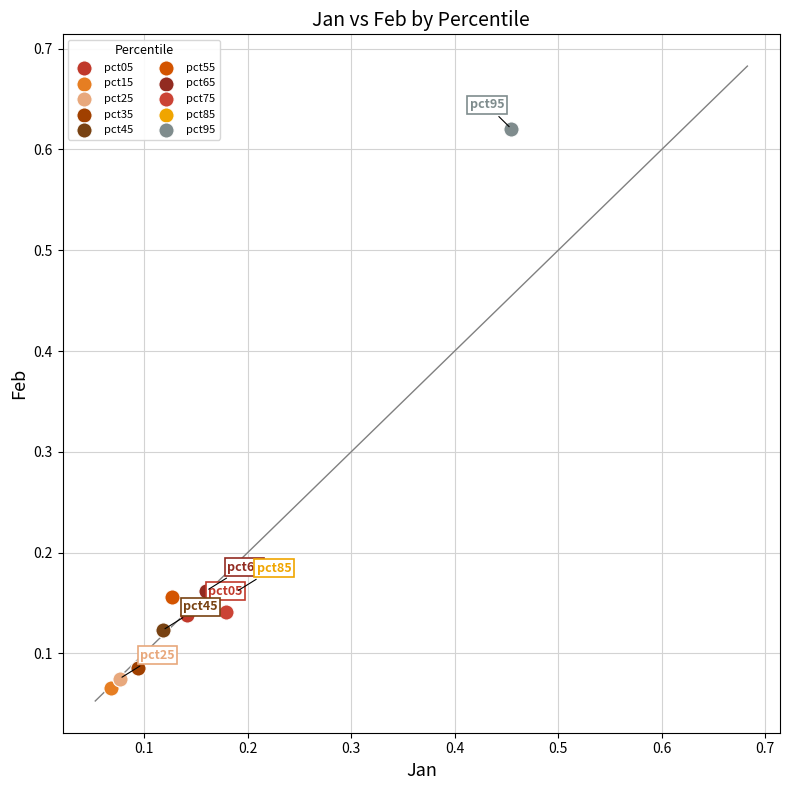

What are all the series names shown in the legend?

pct05, pct15, pct25, pct35, pct45, pct55, pct65, pct75, pct85, pct95